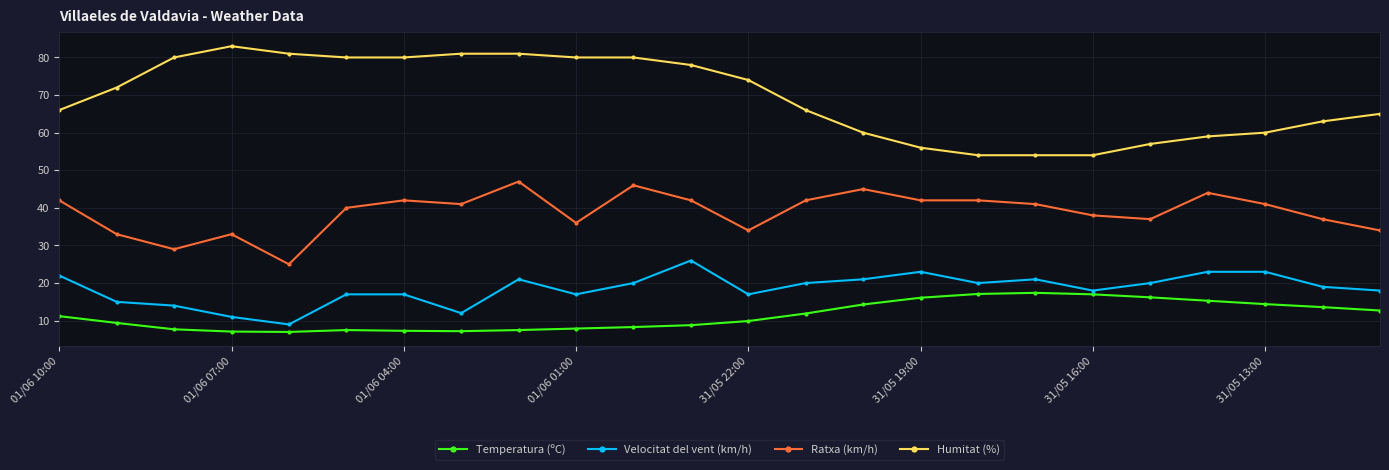

How many lines are shown in the chart?

4